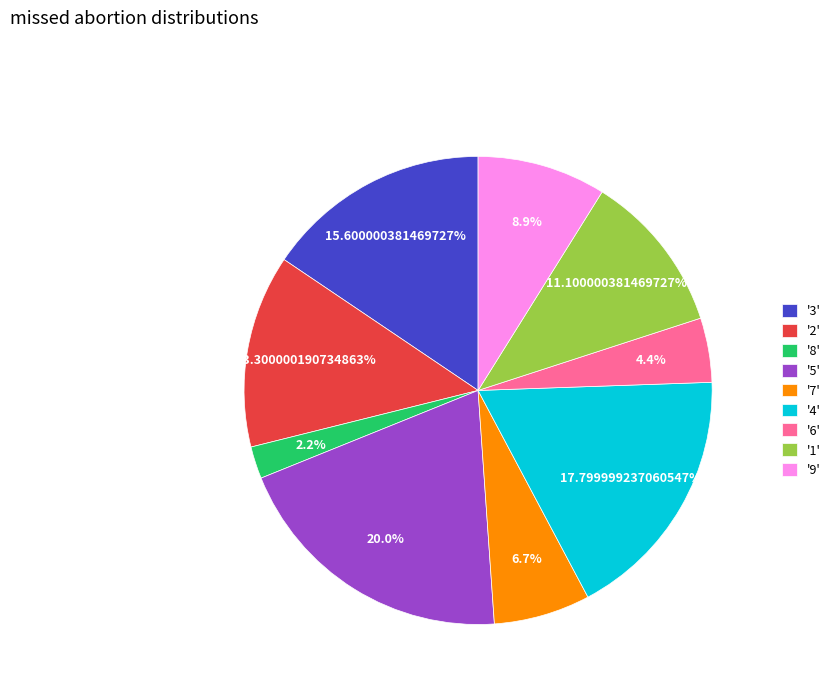

What is the ratio of the value at '9' to the value at '7'?

1.3